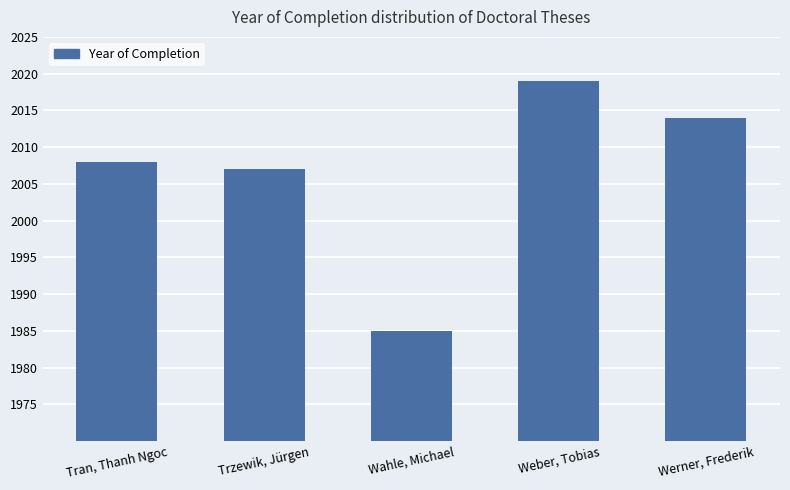

Rank the categories by value from lowest to highest.

Wahle, Michael, Trzewik, Jürgen, Tran, Thanh Ngoc, Werner, Frederik, Weber, Tobias